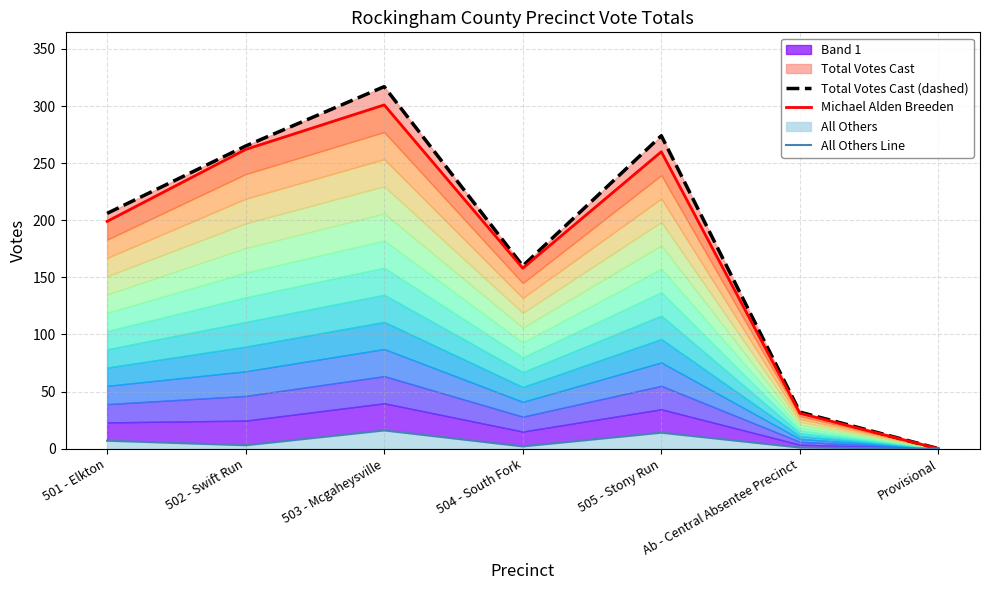

Reading right to left, extract all data points from this chart.

Total Votes Cast (dashed): Provisional=0	Ab - Central Absentee Precinct=32	505 - Stony Run=274	504 - South Fork=160	503 - Mcgaheysville=317	502 - Swift Run=265	501 - Elkton=206
Michael Alden Breeden: Provisional=0	Ab - Central Absentee Precinct=31	505 - Stony Run=260	504 - South Fork=158	503 - Mcgaheysville=301	502 - Swift Run=262	501 - Elkton=199
All Others Line: Provisional=0	Ab - Central Absentee Precinct=1	505 - Stony Run=14	504 - South Fork=2	503 - Mcgaheysville=16	502 - Swift Run=3	501 - Elkton=7